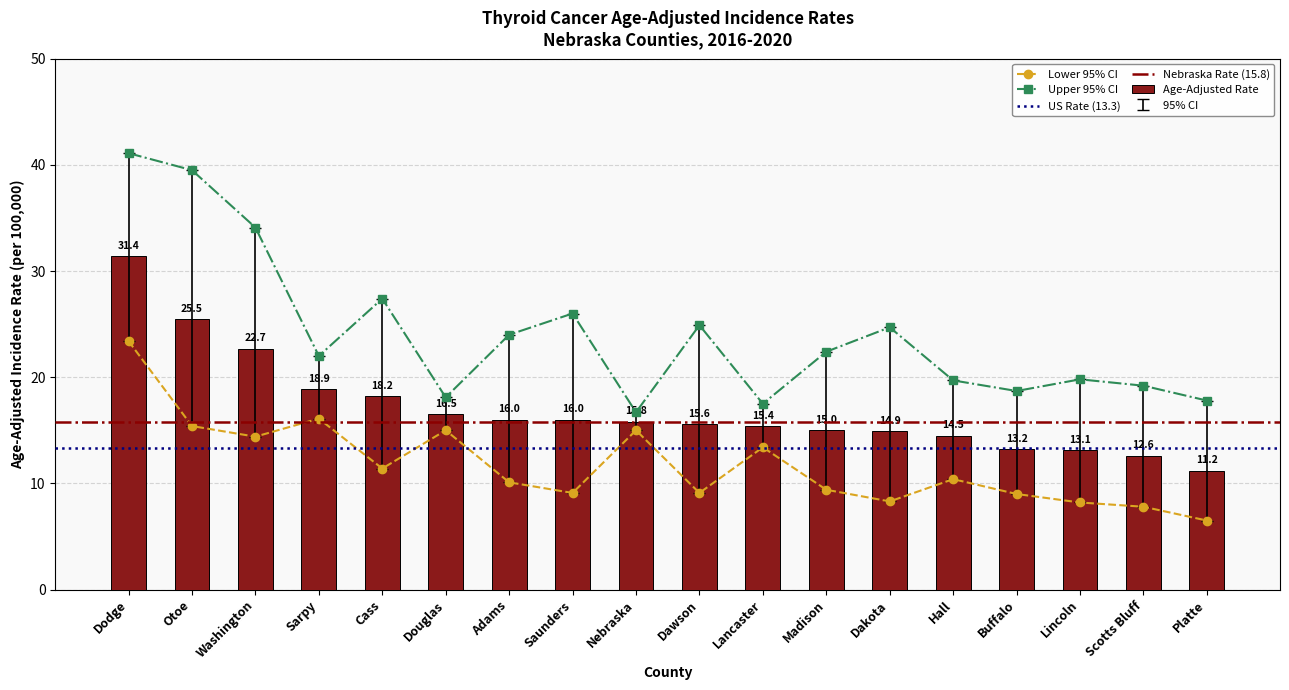

True or false: Age-Adjusted Rate has a value of 5.9 at Lancaster.

False